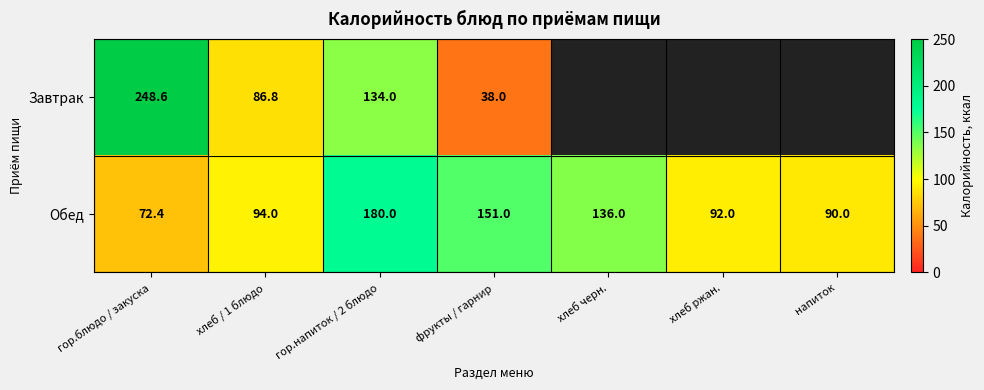

Count the number of data series in this chart.

2